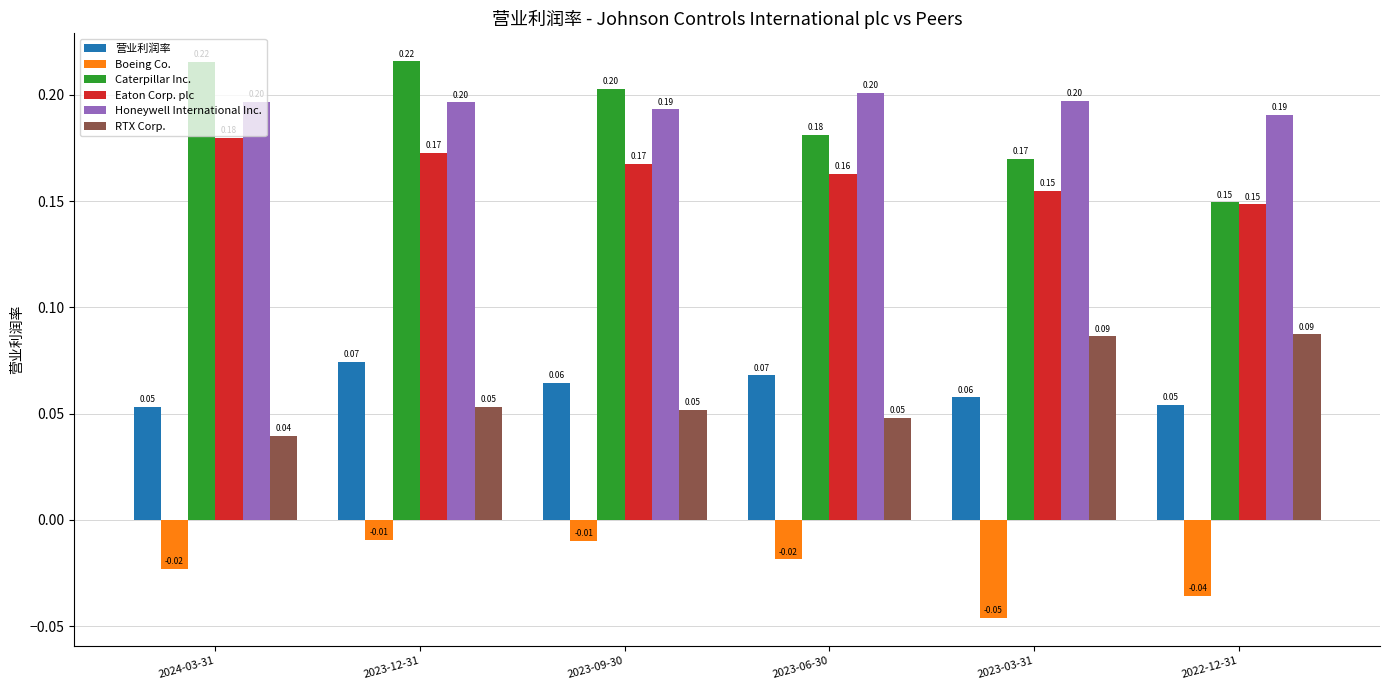

Are the bars grouped side by side (vs. stacked)?

Yes